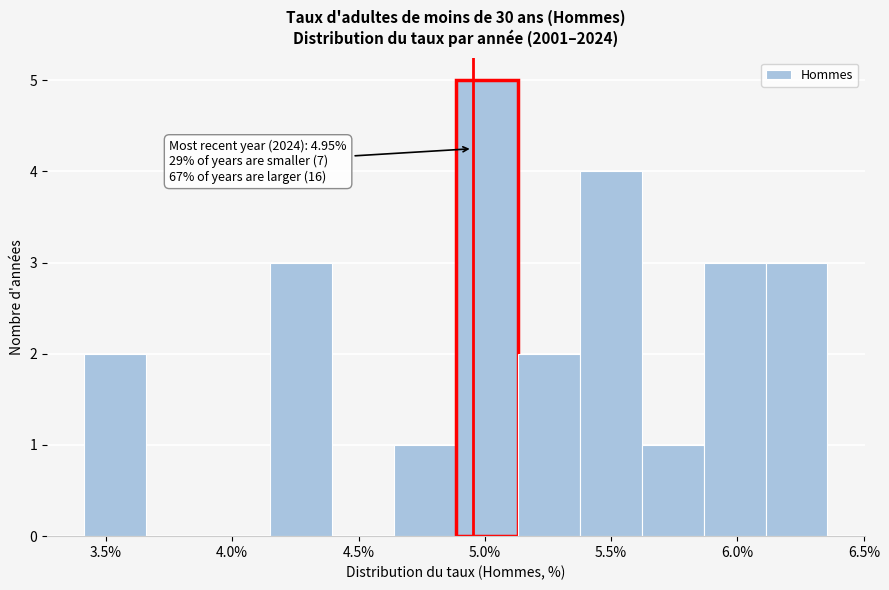

Which range on the x-axis has the tallest bar?

4.90 to 5.15